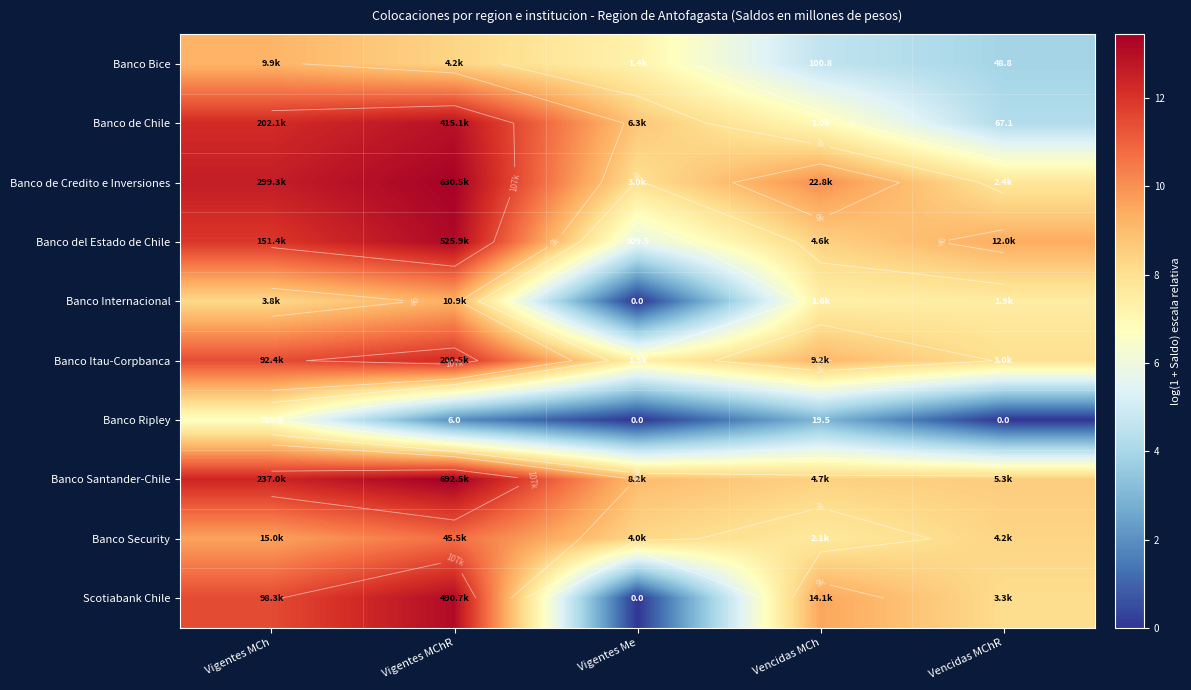

The Banco Ripley series shows 6.7 at Vigentes MCh. True or false?

True